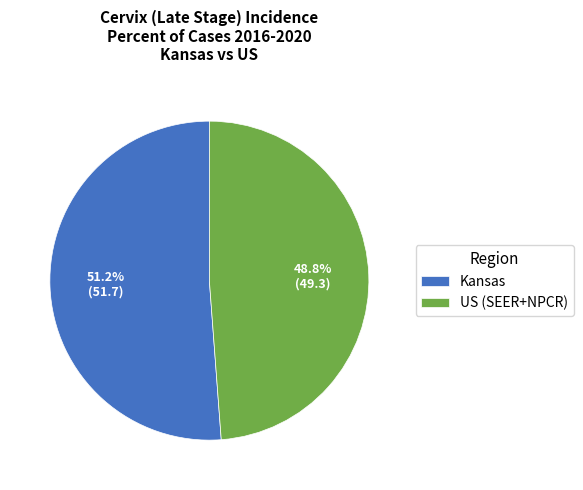

Rank the categories by value from highest to lowest.

Kansas, US (SEER+NPCR)